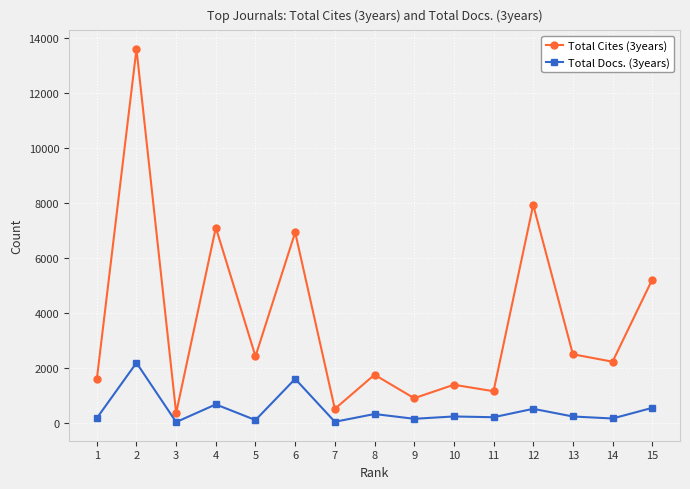

The Total Docs. (3years) series shows 2198 at 2. True or false?

True